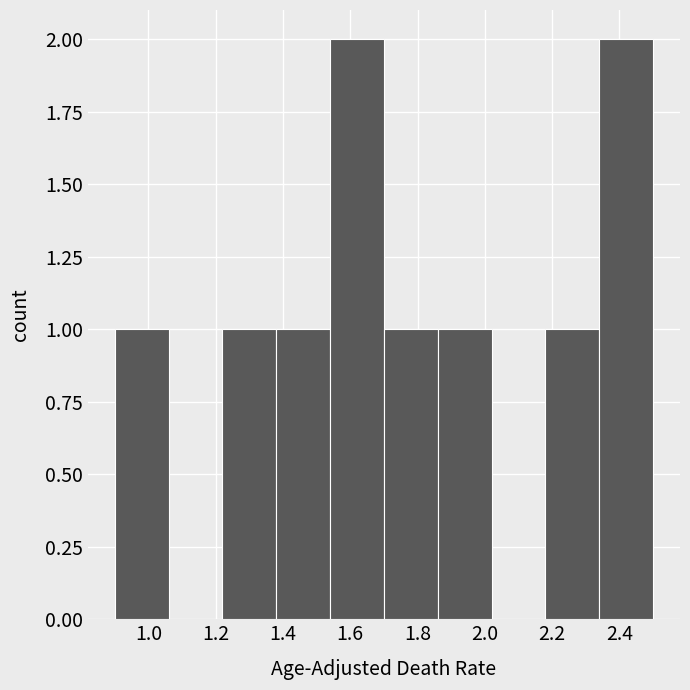

How tall is the bar that spans 2.34 to 2.50 on the x-axis? The values are not printed on the chart, so give them approximately, as read against the axis.

2